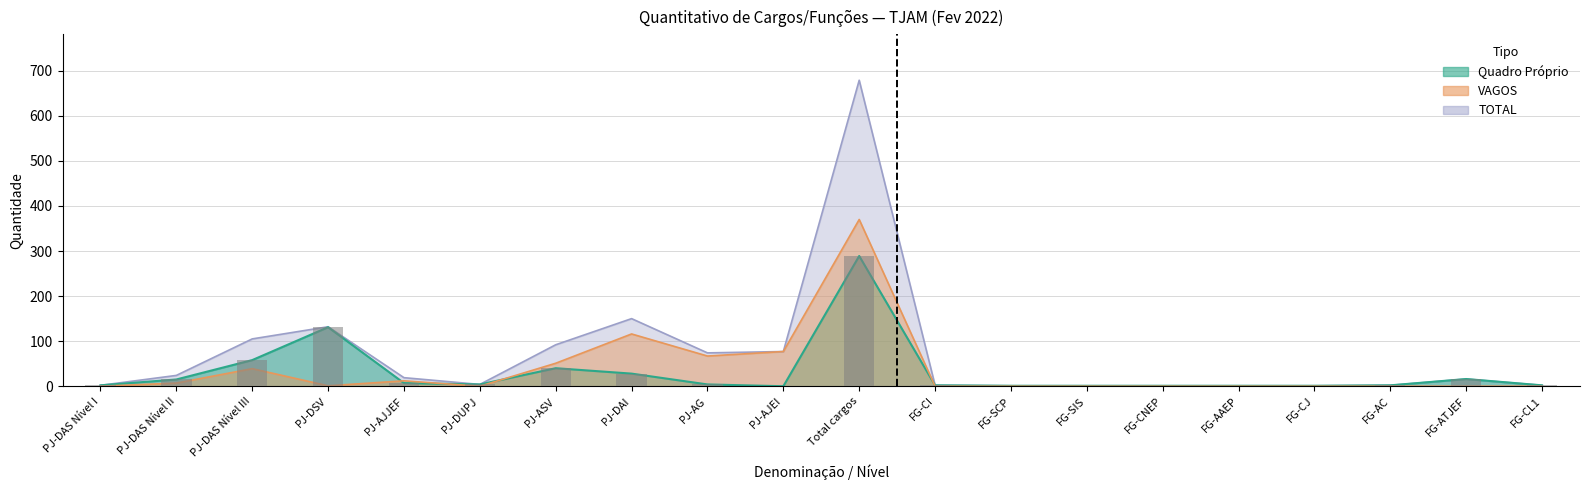

What is the label of the 3rd bar from the right?

FG-AC